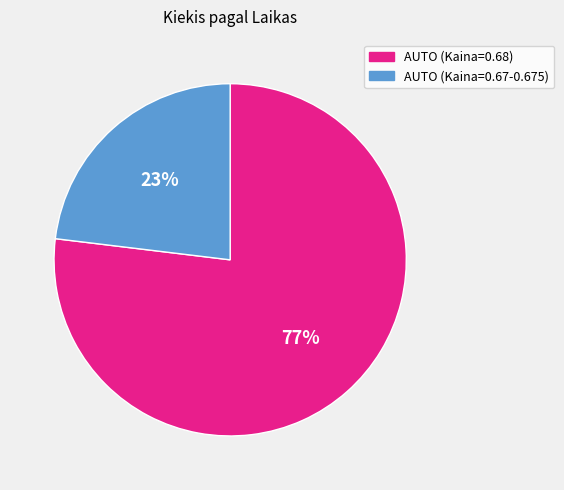

To the nearest percent, what is the difference between the largest and smallest slice percentages?

54%